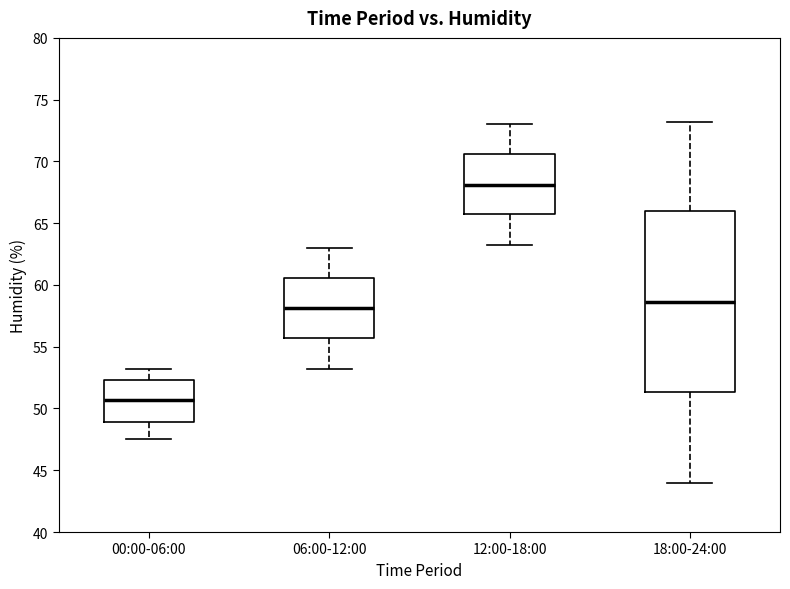

Which box's median line is the highest?

12:00-18:00